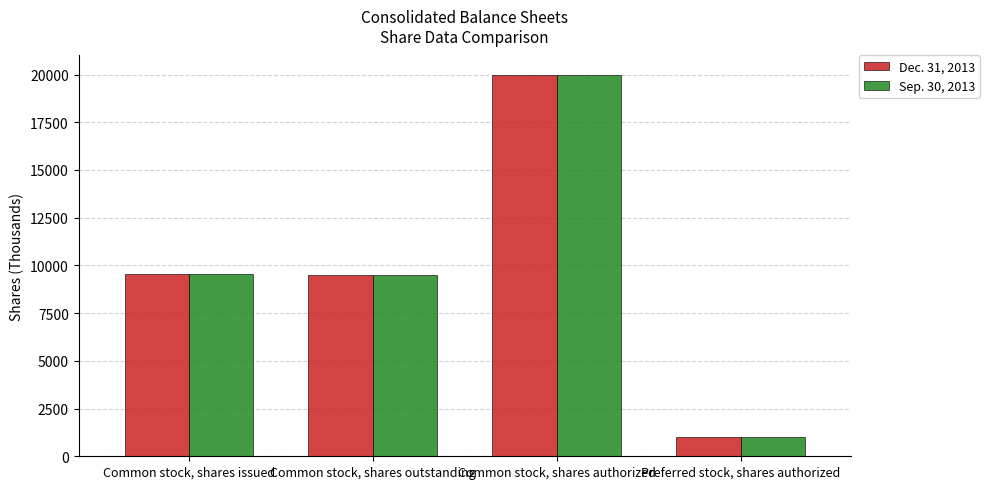

At which category is the sum across all series the highest?

Common stock, shares authorized